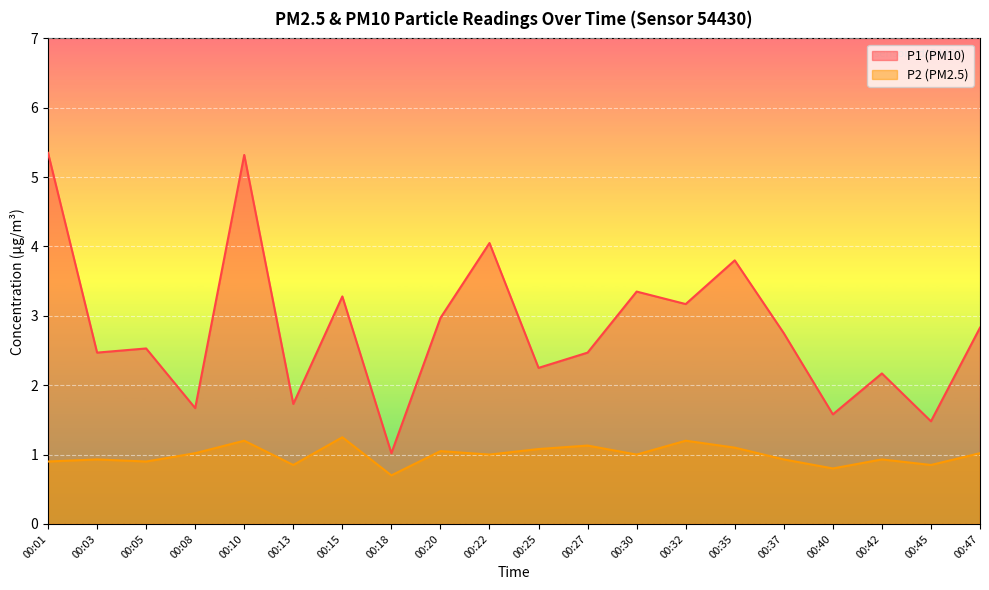

True or false: P1 has more than 2 interior local peaks.

True